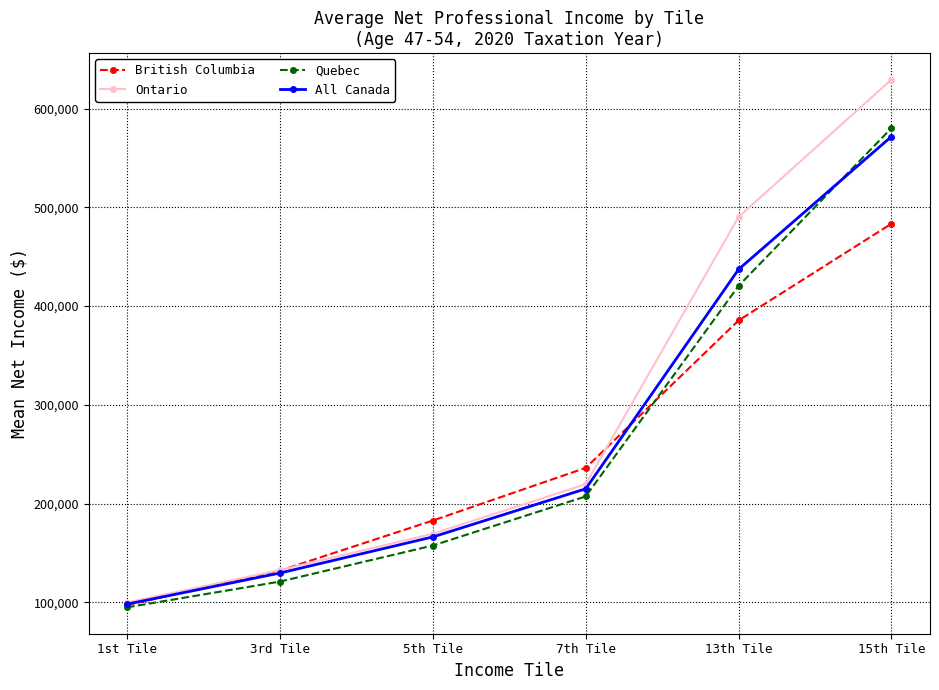

What is the label of the 4th point from the right?

5th Tile